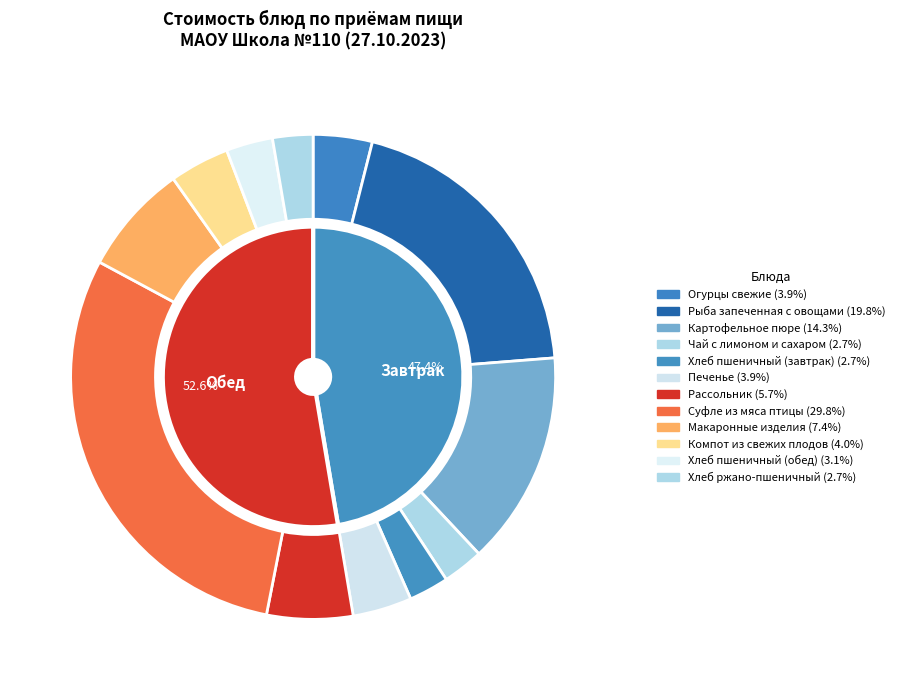

The Суфле из мяса птицы slice represents 30% of the pie. True or false?

True